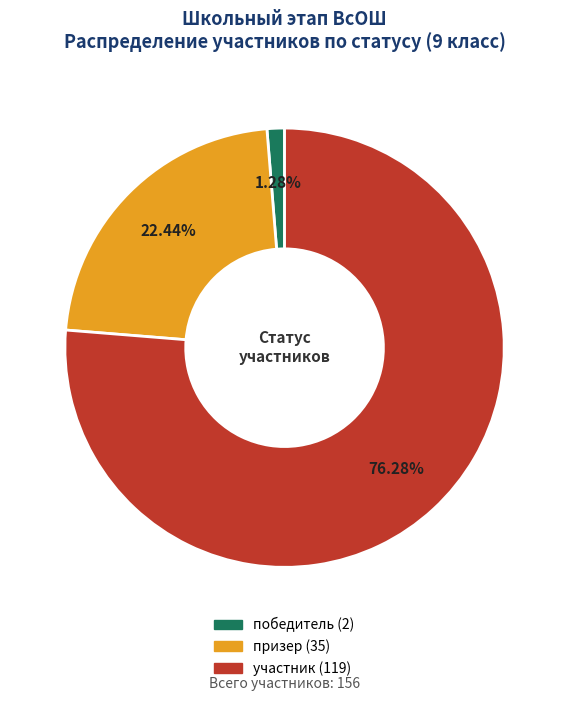

To the nearest percent, what is the combined percentage of участник and призер?

99%